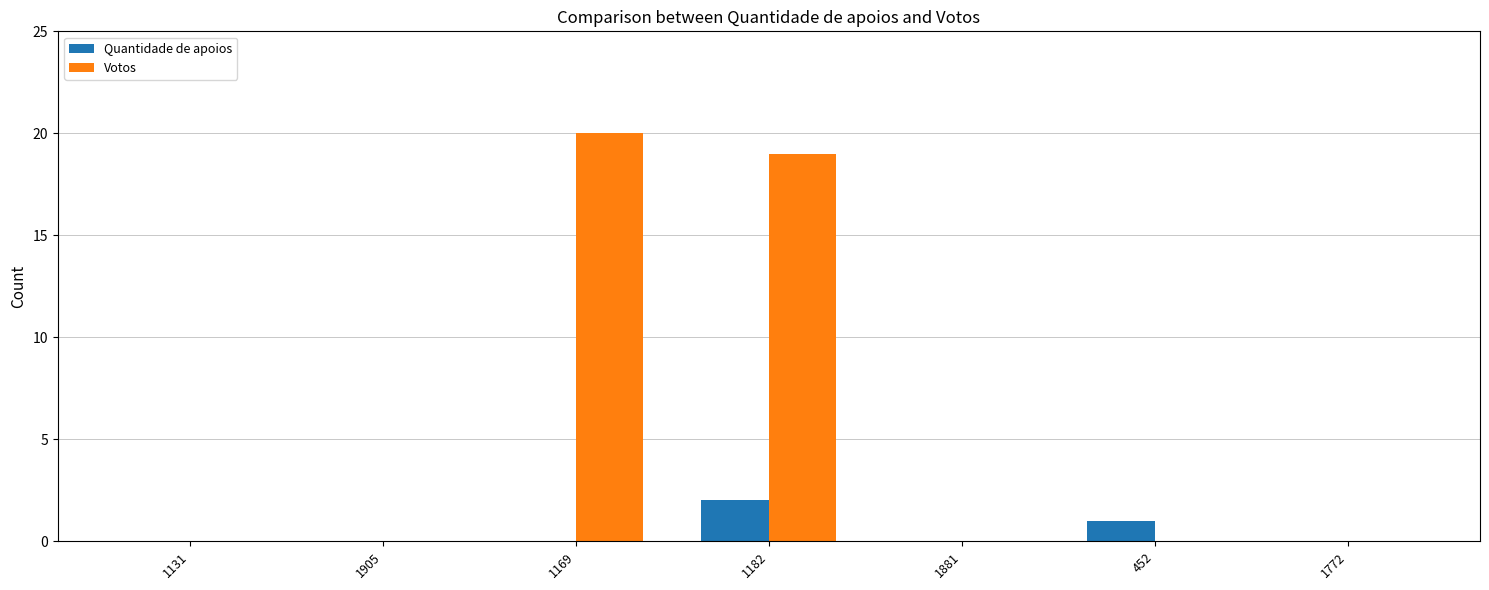

True or false: Quantidade de apoios has a value of 1 at 452.

True